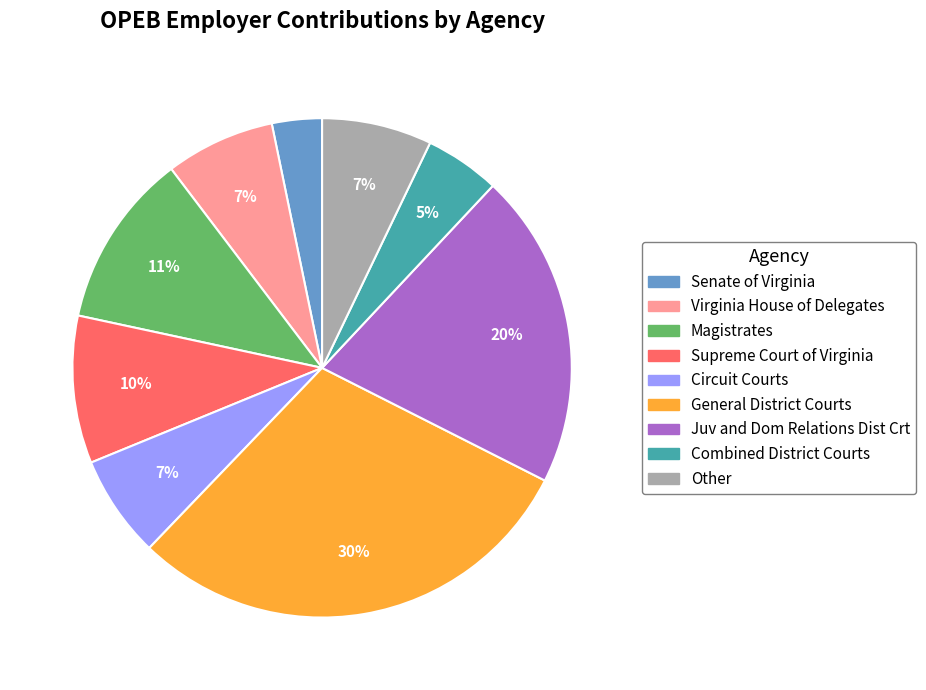

Does any single category account for the majority?

No